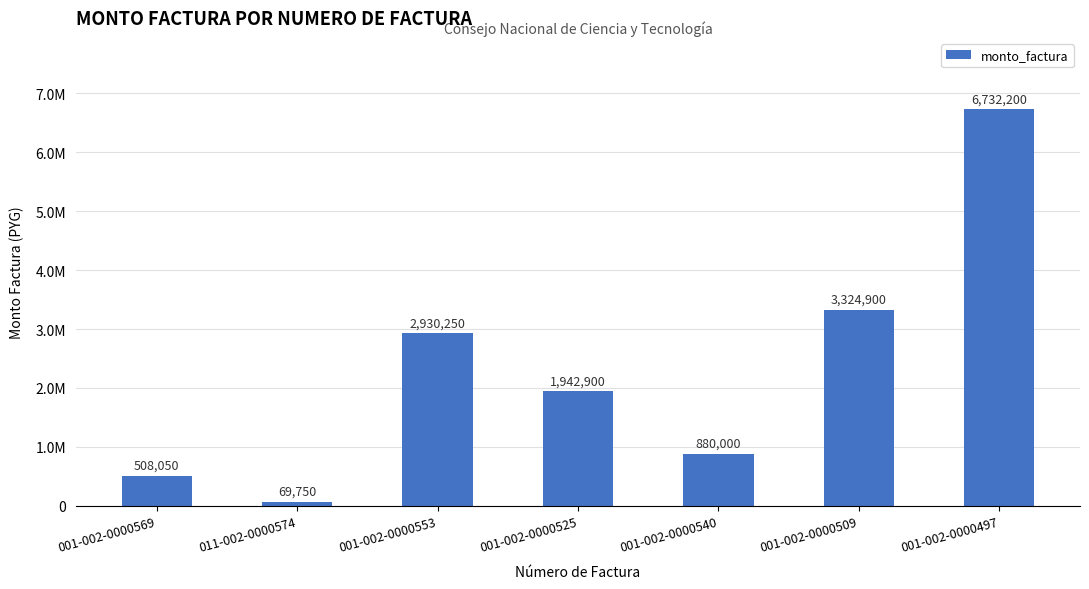

What is the minimum value shown in the chart?

69750